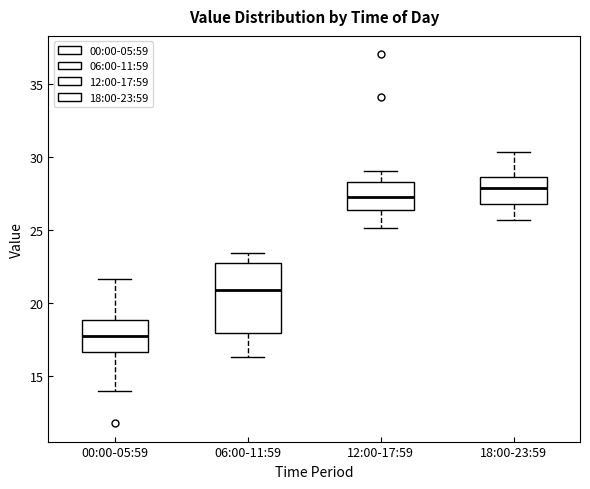

Which box has the lowest median line?

00:00-05:59